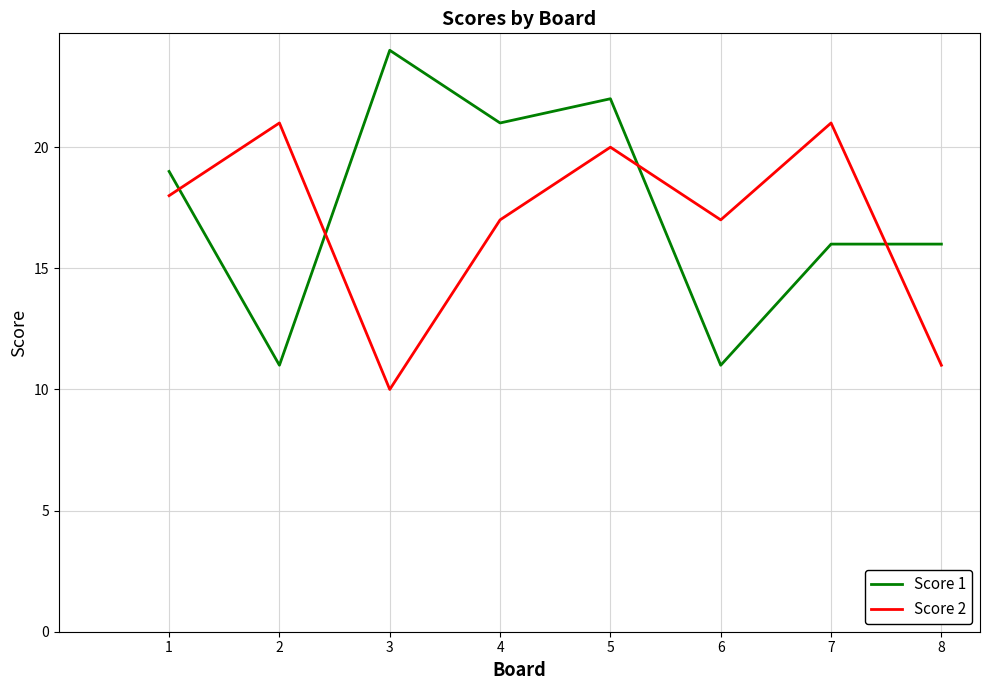

Rank the series by their maximum value, from lowest to highest.

Score 2, Score 1